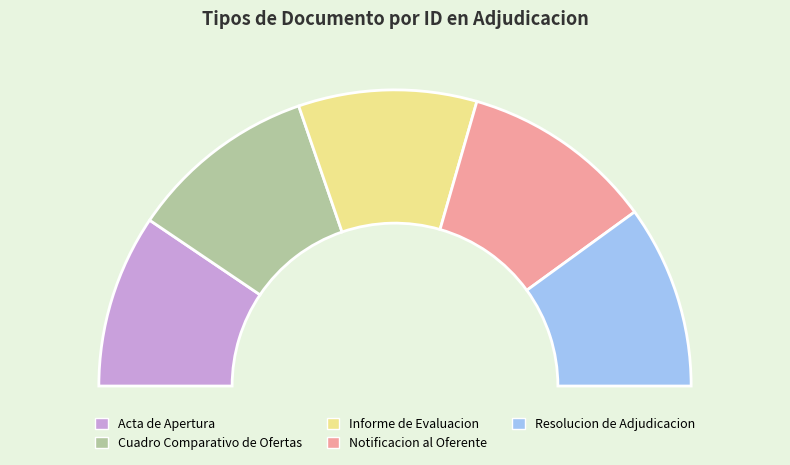

Is Cuadro Comparativo de Ofertas the majority of the pie?

No